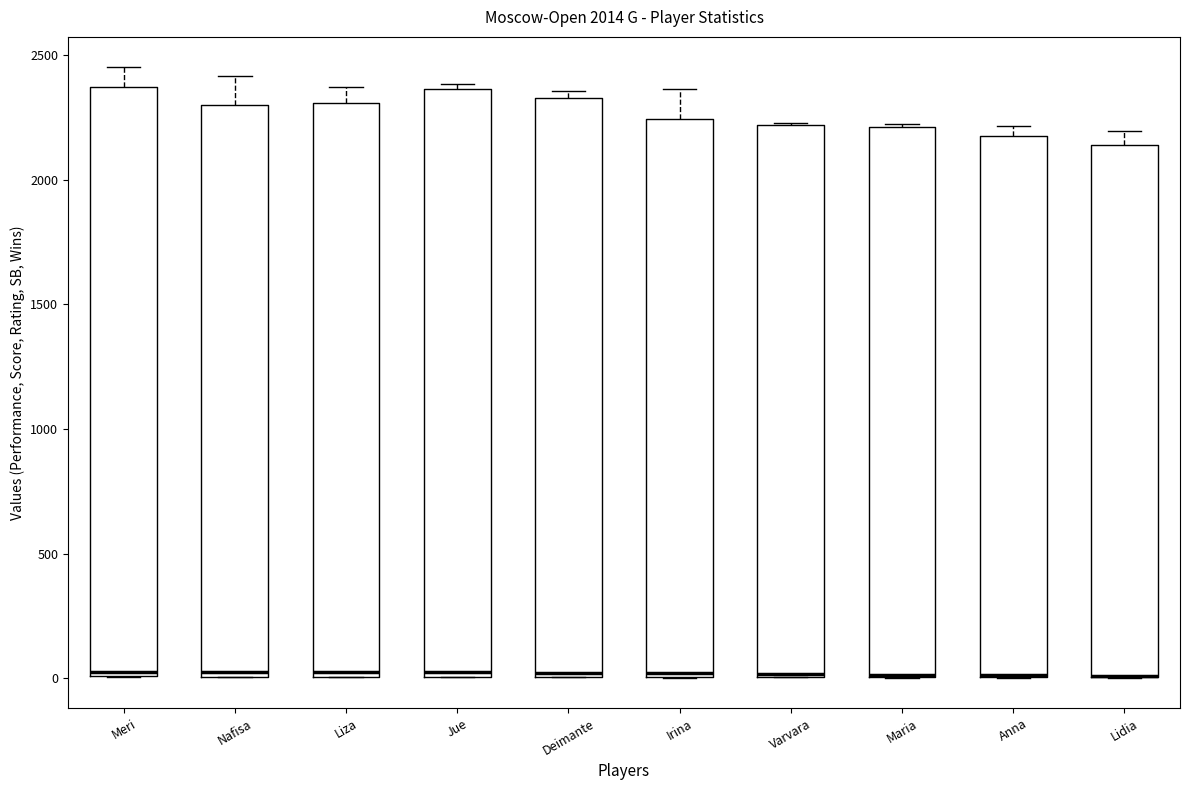

Where is the upper edge of the box for Meri on the y-axis? The values are not printed on the chart, so give them approximately, as read against the axis.

2350